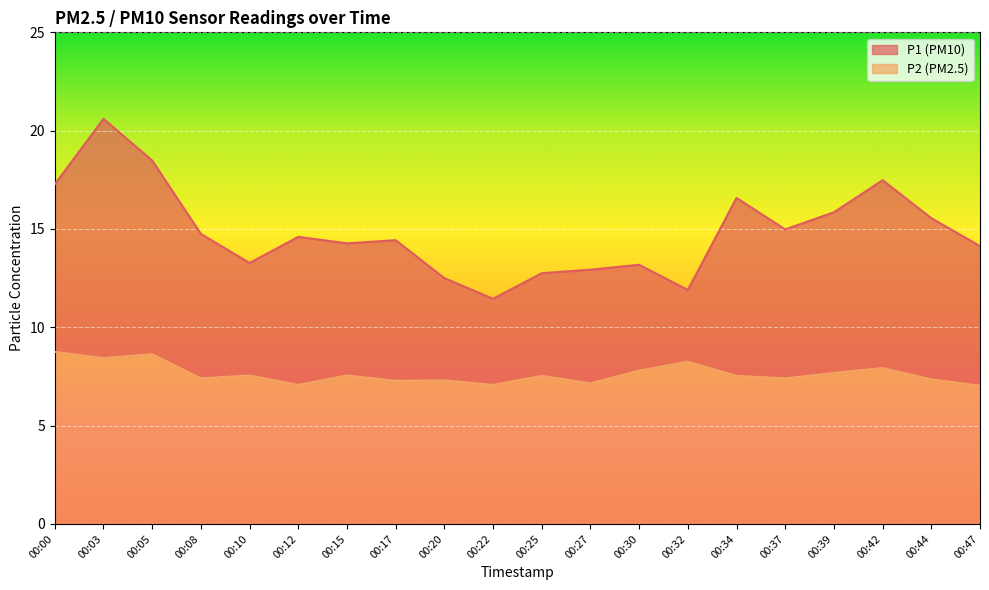

In P2, how many points are lower than both neighbors (excluding endpoints)?

7